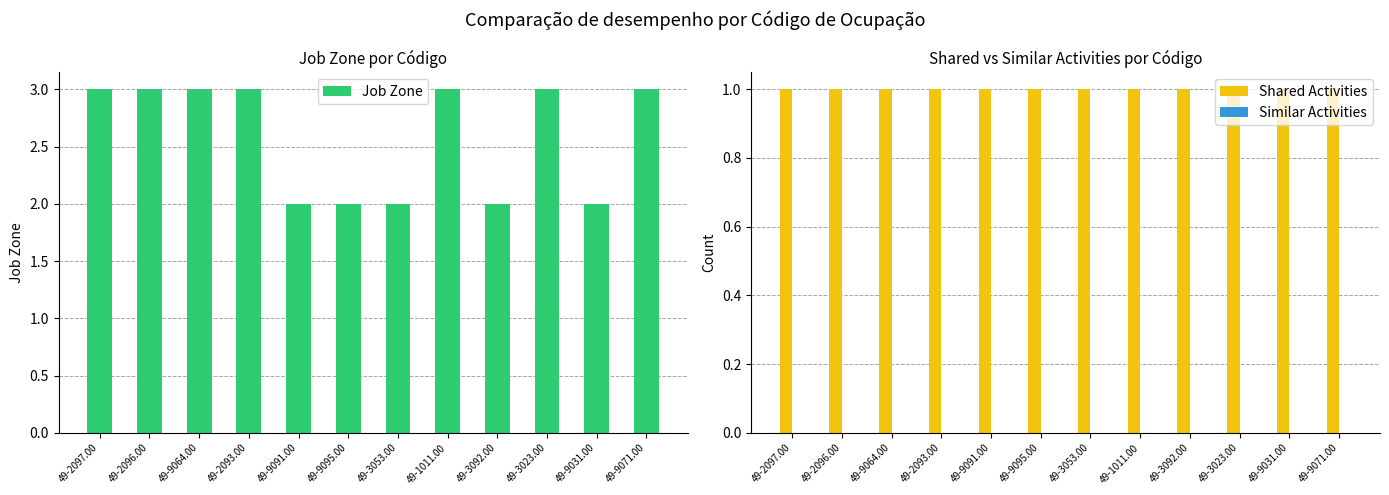

True or false: Job Zone has a value of 2 at 49-9095.00.

True